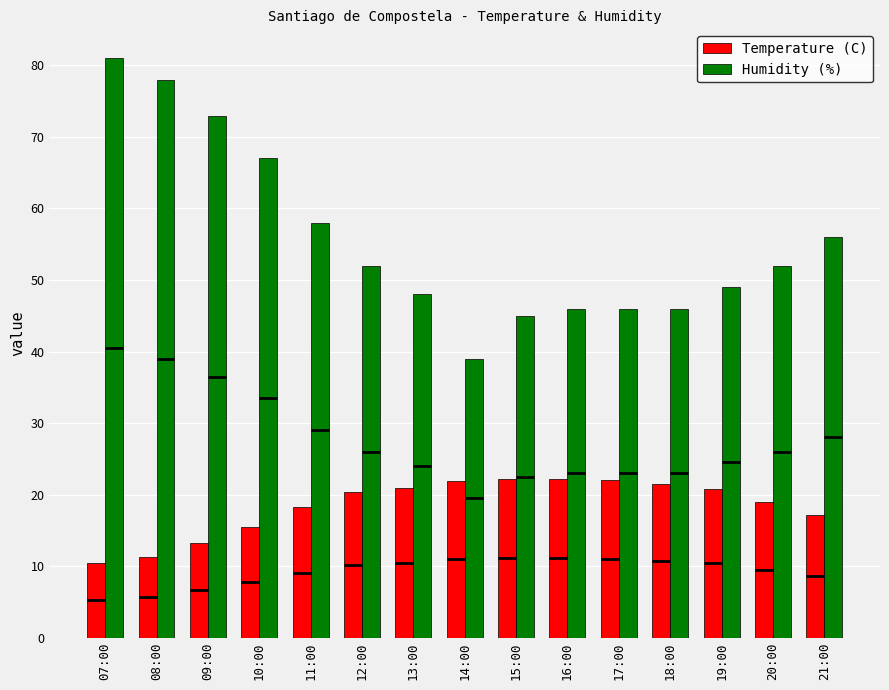

What is the sum of the Temperature (C) values at 11:00 and 21:00?

35.4